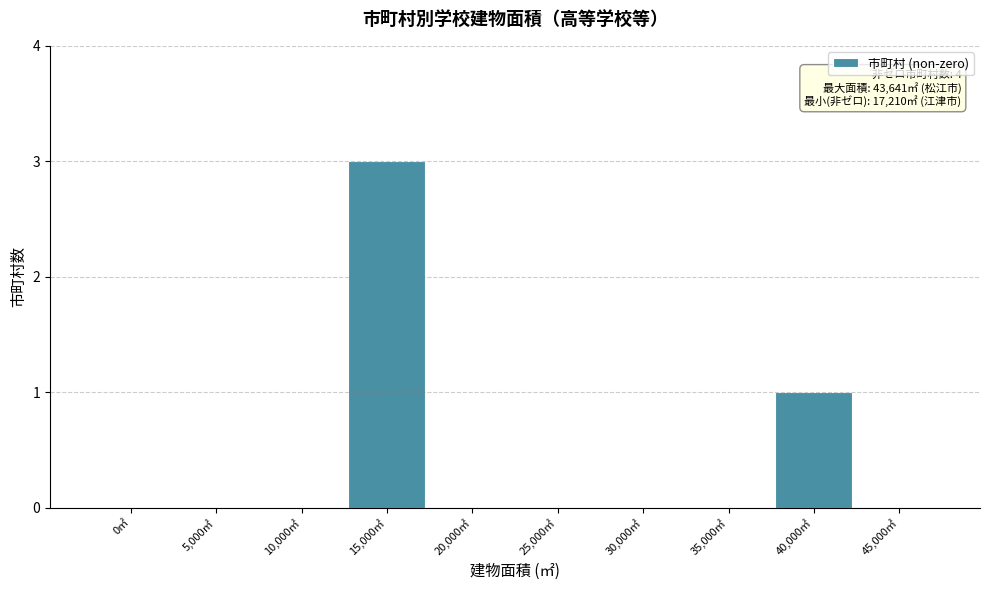

Reading left to right, extract all data points from this chart.

0㎡=0	5,000㎡=0	10,000㎡=0	15,000㎡=3	20,000㎡=0	25,000㎡=0	30,000㎡=0	35,000㎡=0	40,000㎡=1	45,000㎡=0